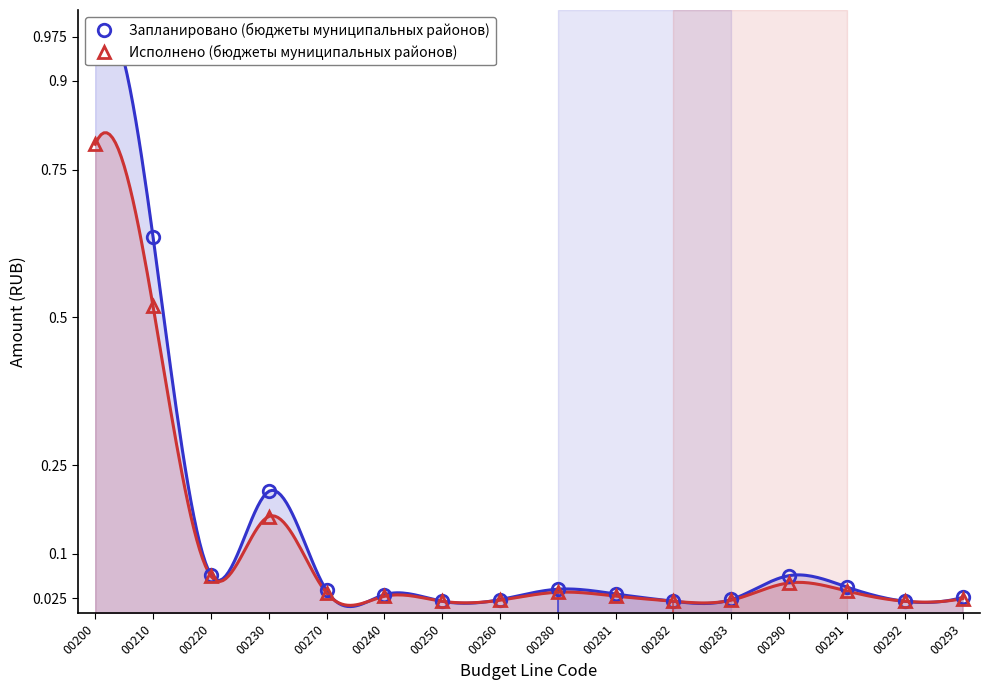

List the series in order of their overall mean, highest first.

Запланировано (бюджеты муниципальных районов), Исполнено (бюджеты муниципальных районов)